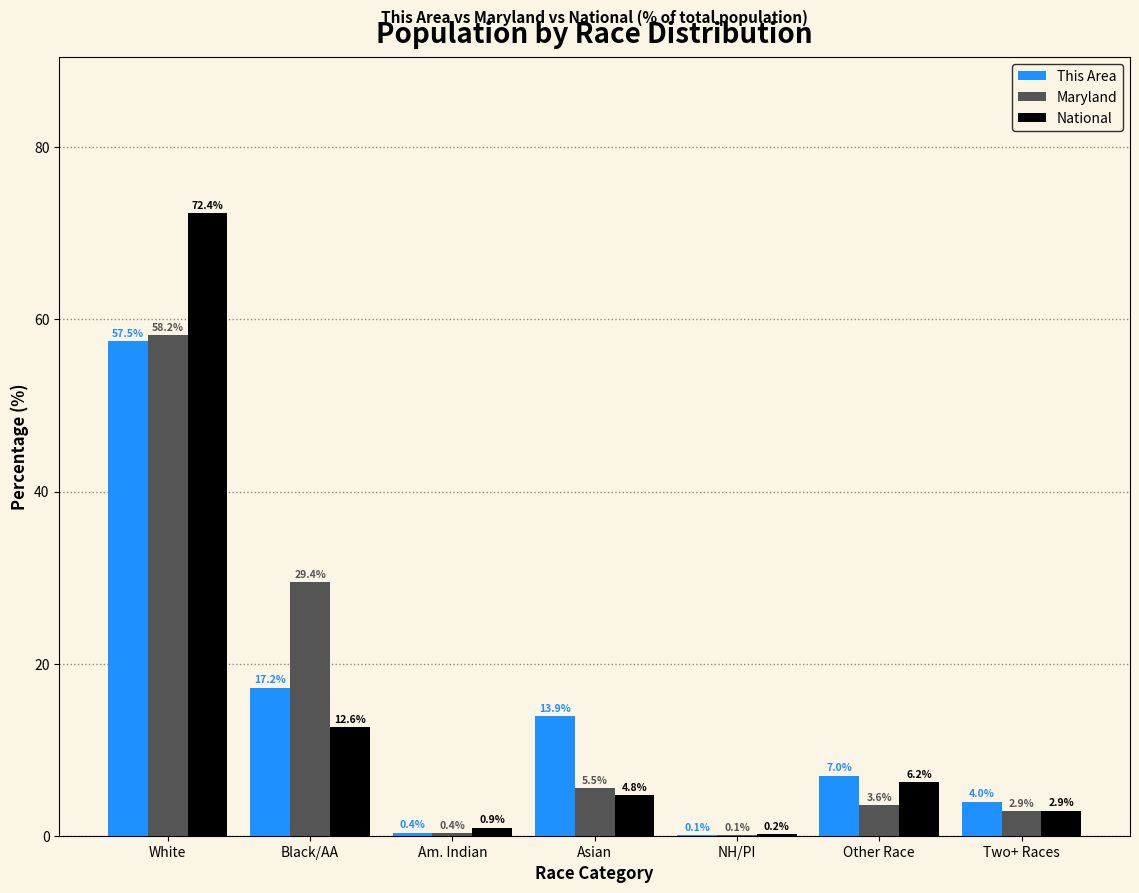

Reading right to left, what are all the values shown in this chart?

This Area: Two+ Races=4.0	Other Race=7.0	NH/PI=0.1	Asian=13.9	Am. Indian=0.4	Black/AA=17.2	White=57.5
Maryland: Two+ Races=2.9	Other Race=3.6	NH/PI=0.1	Asian=5.5	Am. Indian=0.4	Black/AA=29.4	White=58.2
National: Two+ Races=2.9	Other Race=6.2	NH/PI=0.2	Asian=4.8	Am. Indian=0.9	Black/AA=12.6	White=72.4